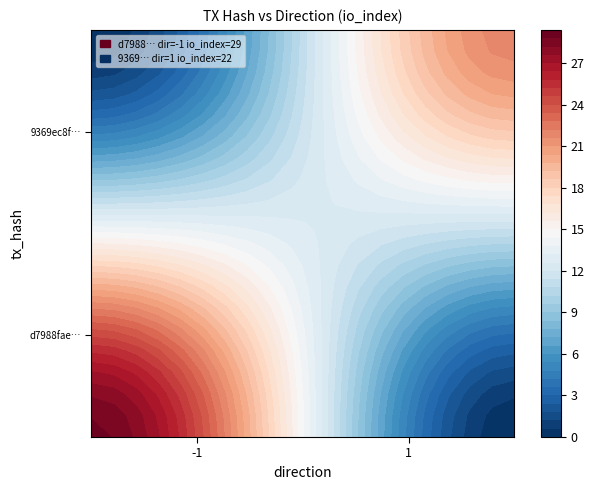

Between io_index and direction, which is larger?

io_index